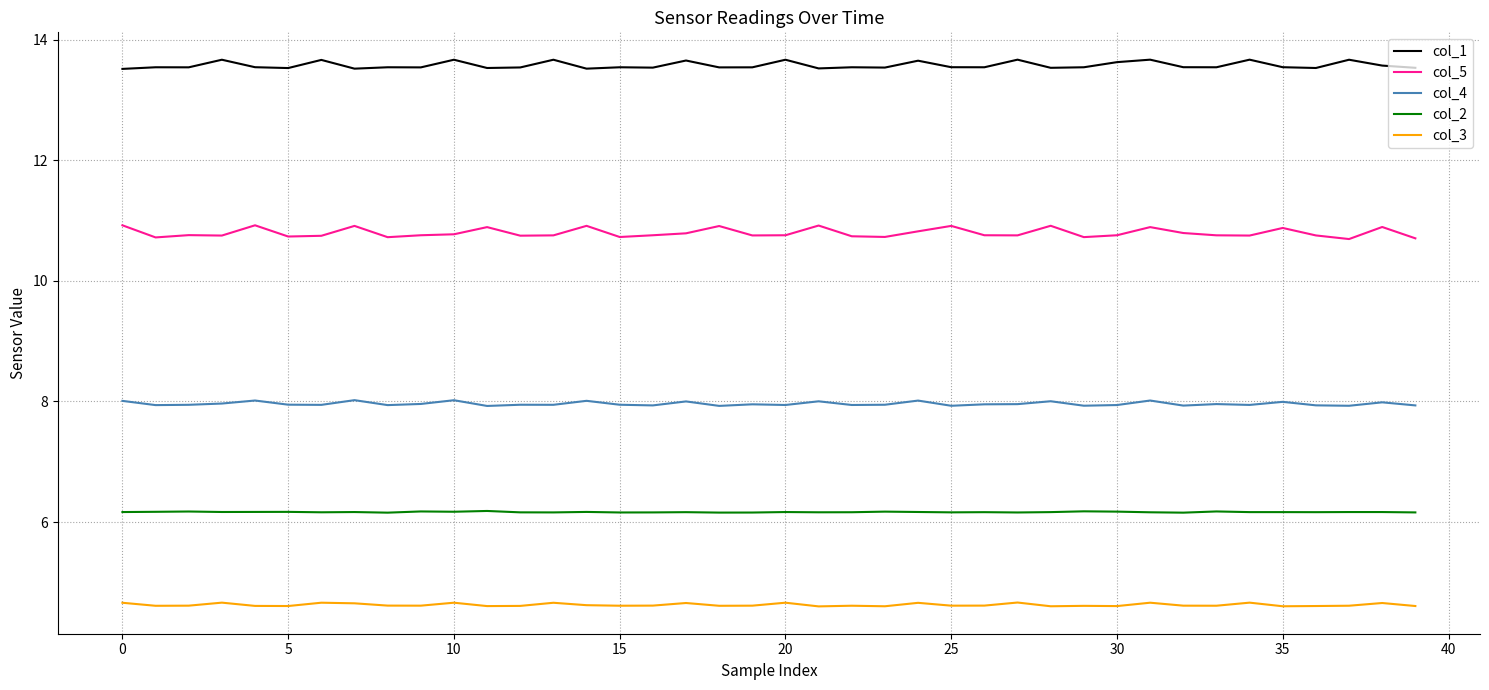

Does the chart have visible grid lines?

Yes